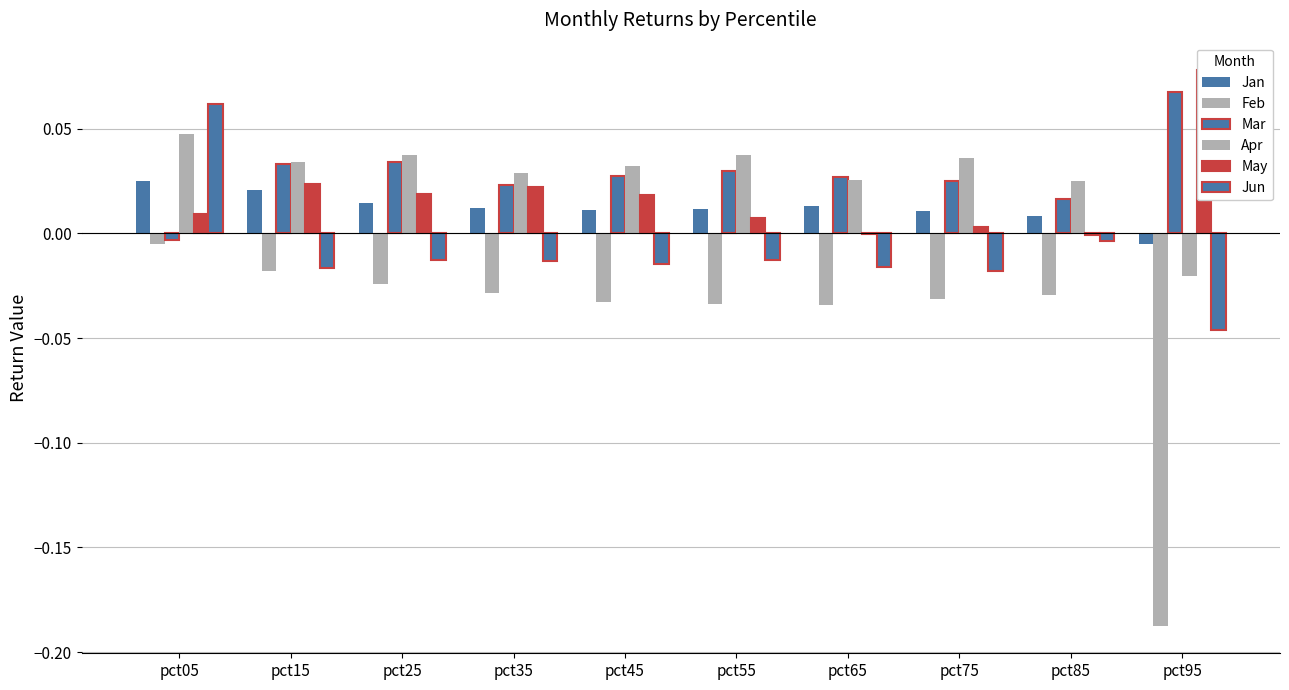

At which label does Jun first exceed 0?

pct05